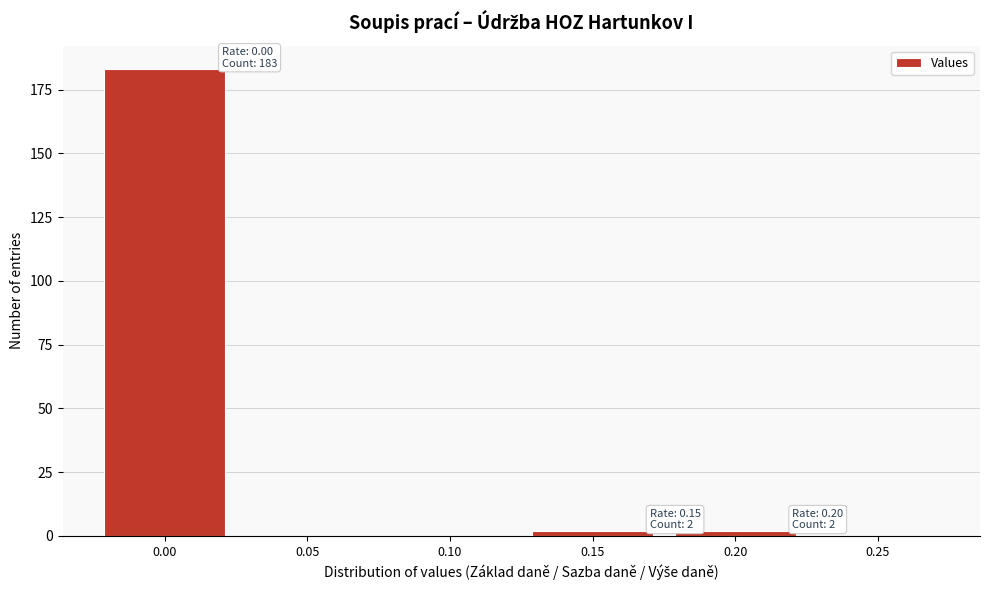

What is the sum of all values?

187